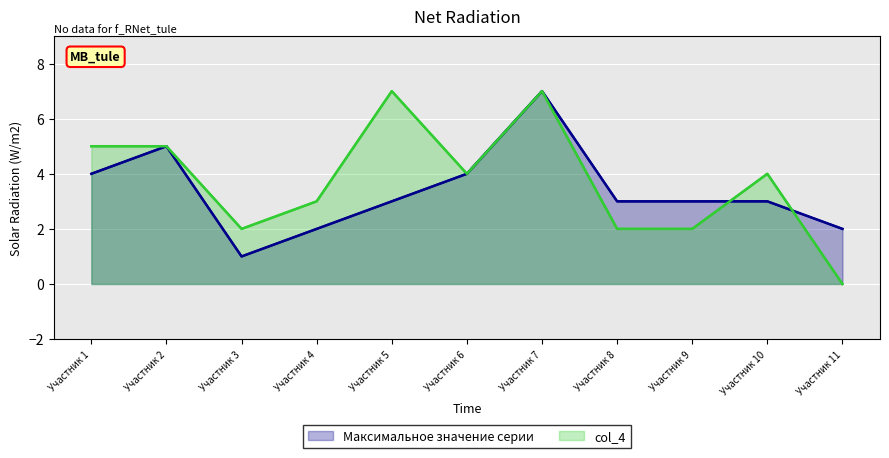

In col_4, how many points are higher than both neighbors (excluding endpoints)?

3